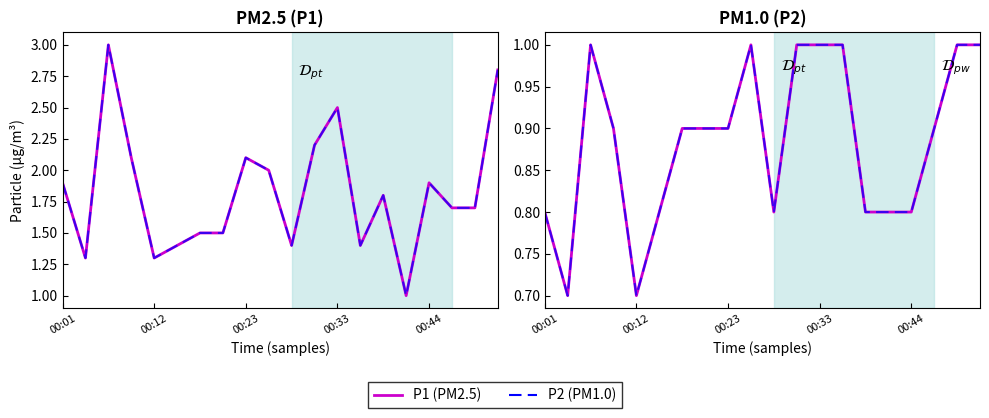

Is this an area chart (filled region under the line)?

No